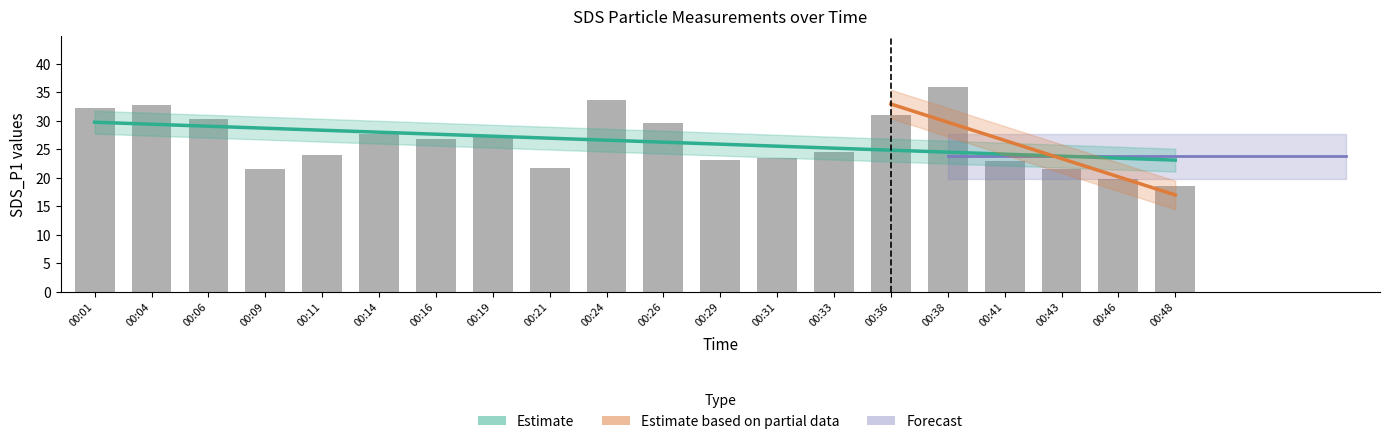

True or false: the data shows 32.1 at 00:01.

True